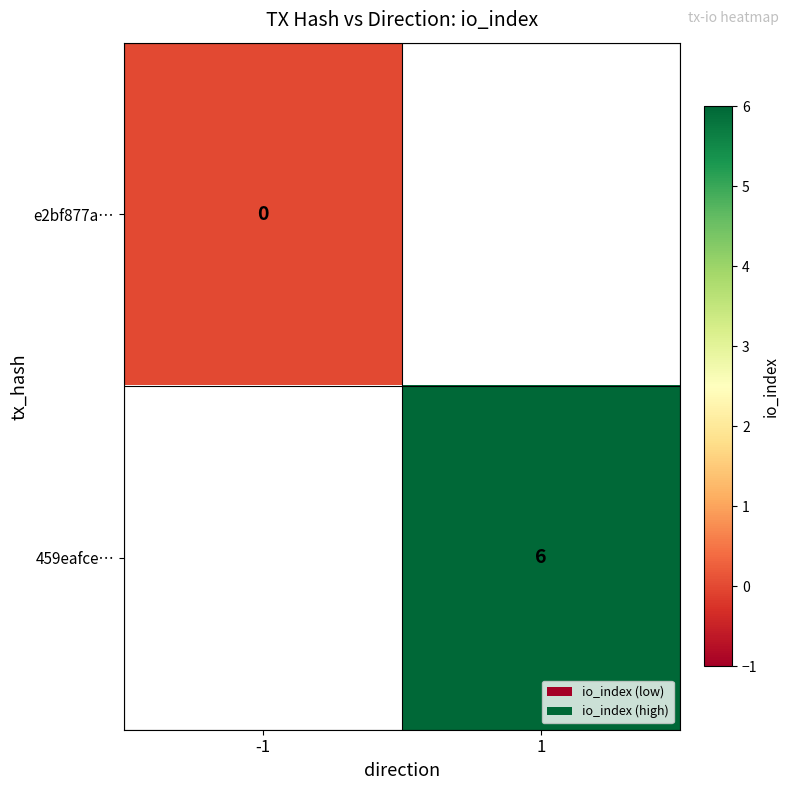

True or false: 459eafce… has a value of 9 at 1.

False